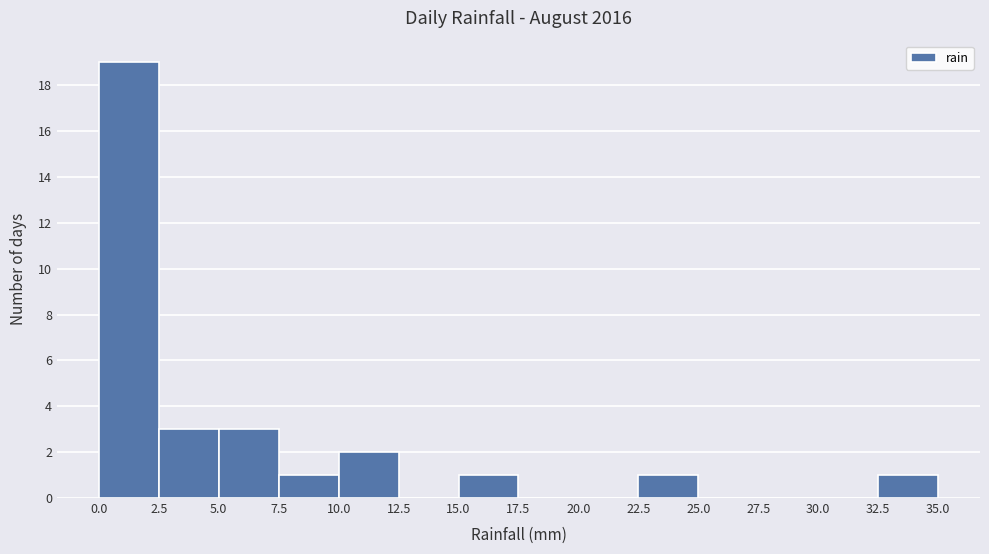

What is the height of the bar covering 10.0 to 12.5 on the x-axis? The values are not printed on the chart, so give them approximately, as read against the axis.

2